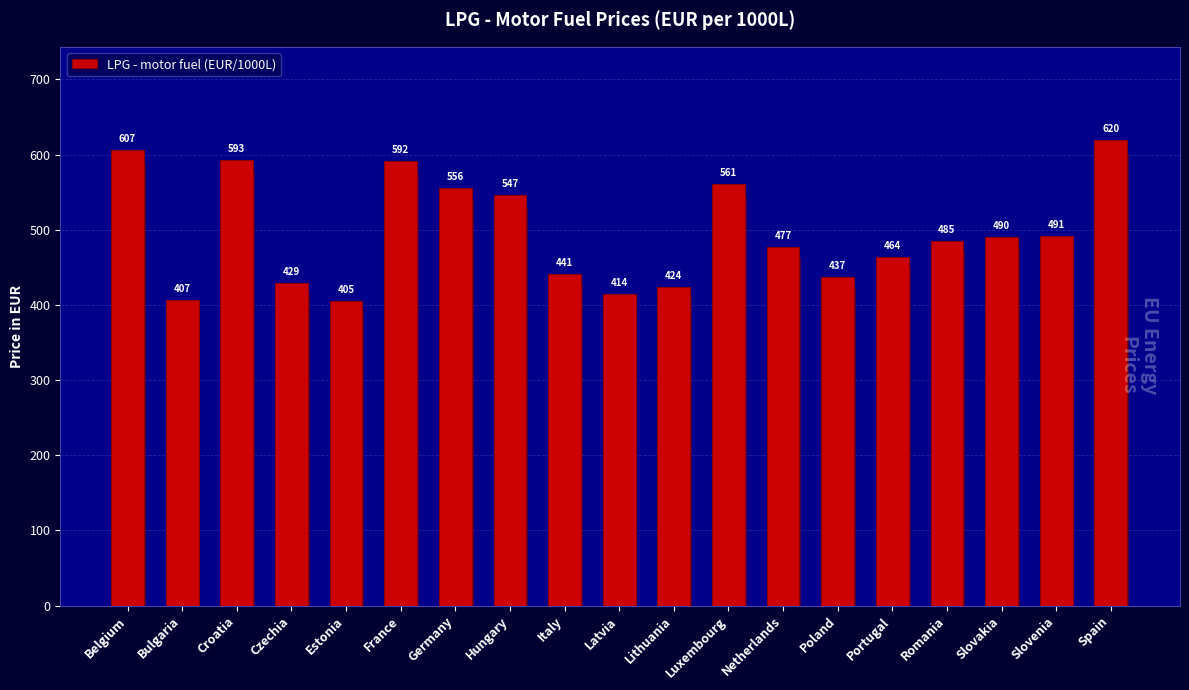

Between Latvia and Slovenia, which is larger?

Slovenia